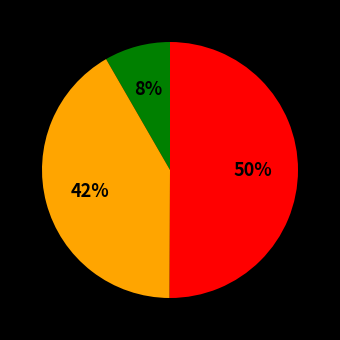

To the nearest percent, what is the difference between the largest and smallest slice percentages?

42%